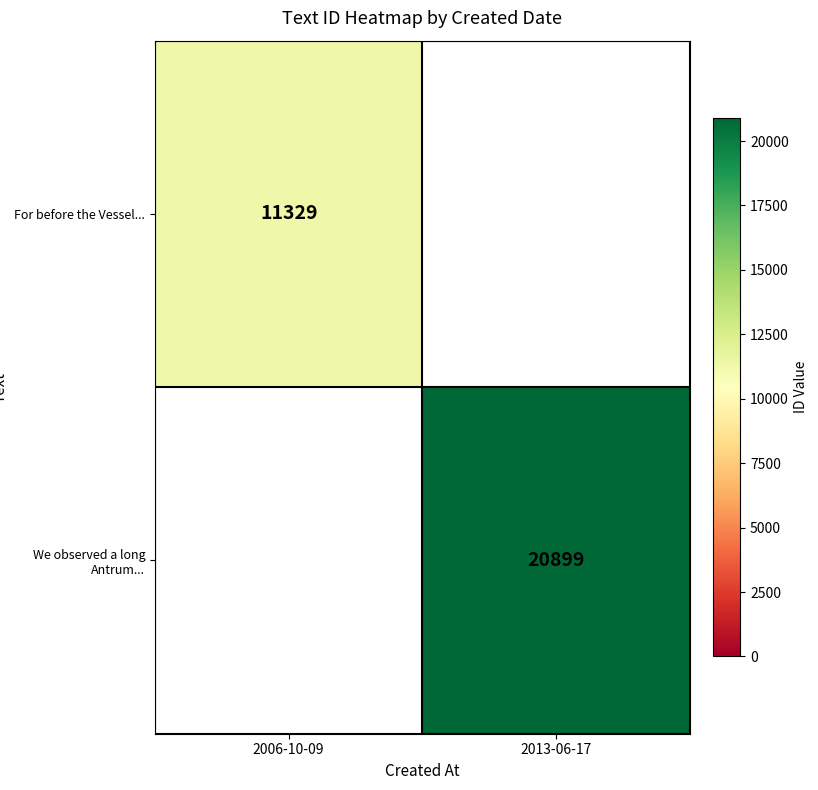

Is the value of We observed a long Antrum... at 2013-06-17 greater than the value of For before the Vessel... at 2006-10-09?

Yes